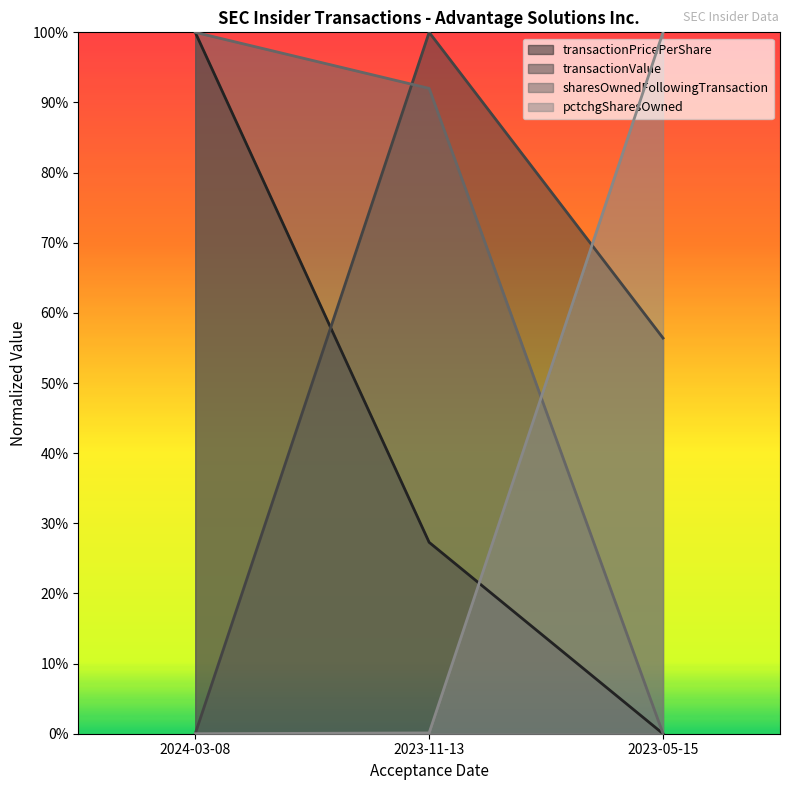

What is the difference between the highest and lowest values at 2023-05-15?

1.0